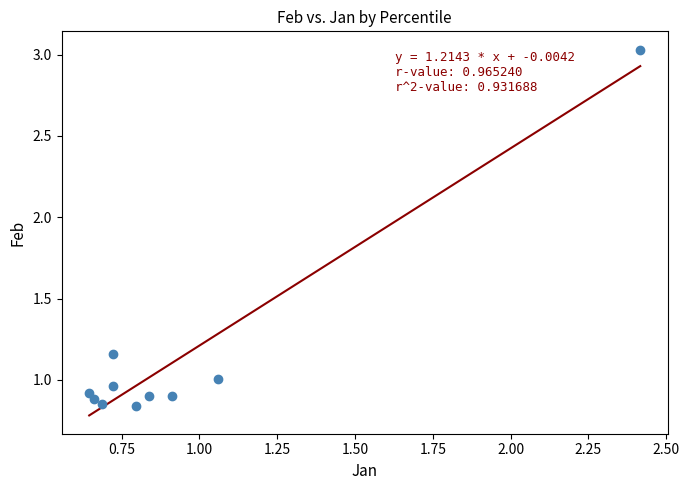

What is the range of X values (max minus min)?

1.8